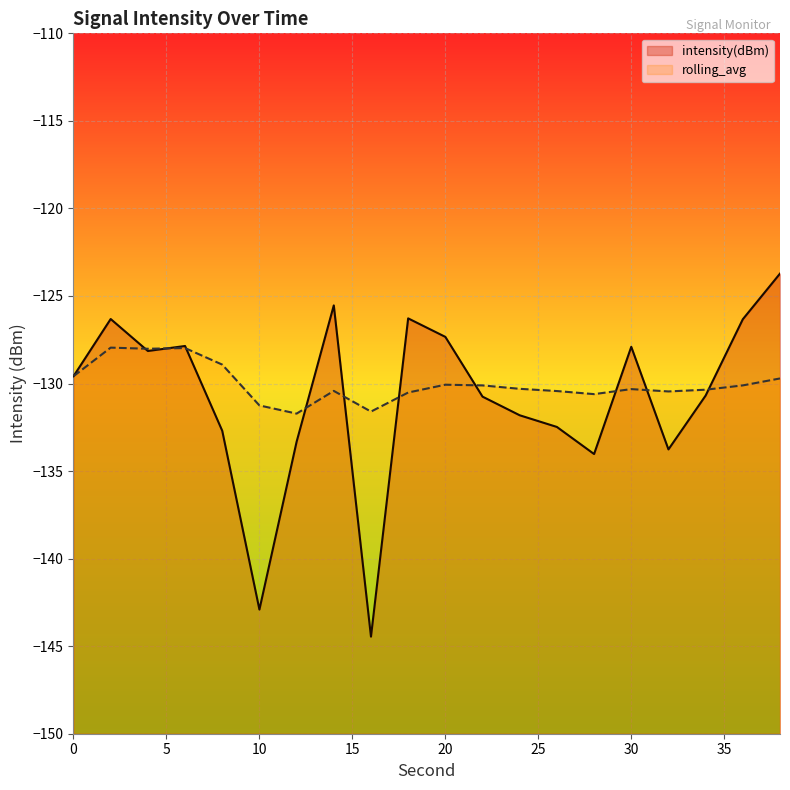

How many intersections are there between intensity(dBm) and rolling_avg?

10